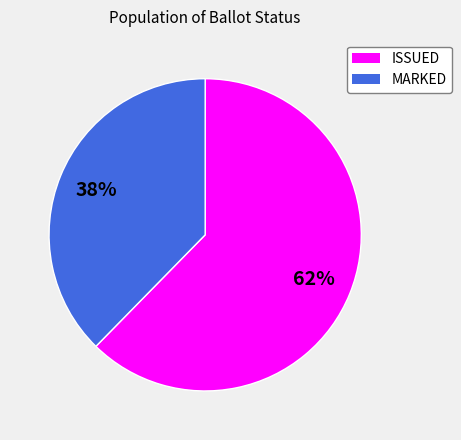

Rank the categories by value from highest to lowest.

ISSUED, MARKED